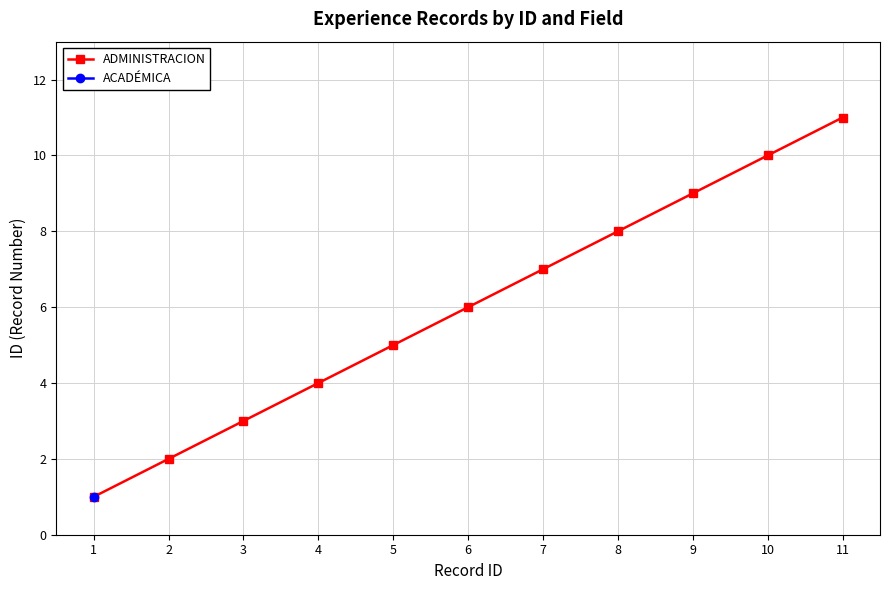

What is the sum of the values at 1 and 10?

11